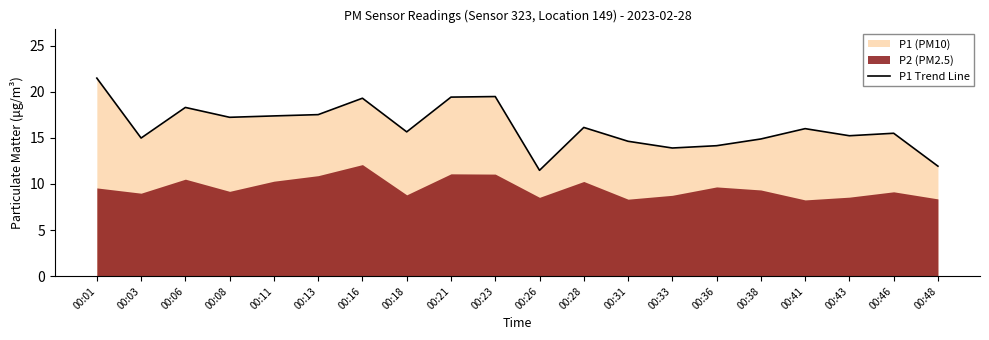

Reading left to right, extract all data points from this chart.

00:01=21.5	00:03=15.0	00:06=18.3	00:08=17.2	00:11=17.4	00:13=17.5	00:16=19.3	00:18=15.7	00:21=19.4	00:23=19.5	00:26=11.5	00:28=16.1	00:31=14.6	00:33=13.9	00:36=14.2	00:38=14.9	00:41=16.0	00:43=15.2	00:46=15.5	00:48=11.9